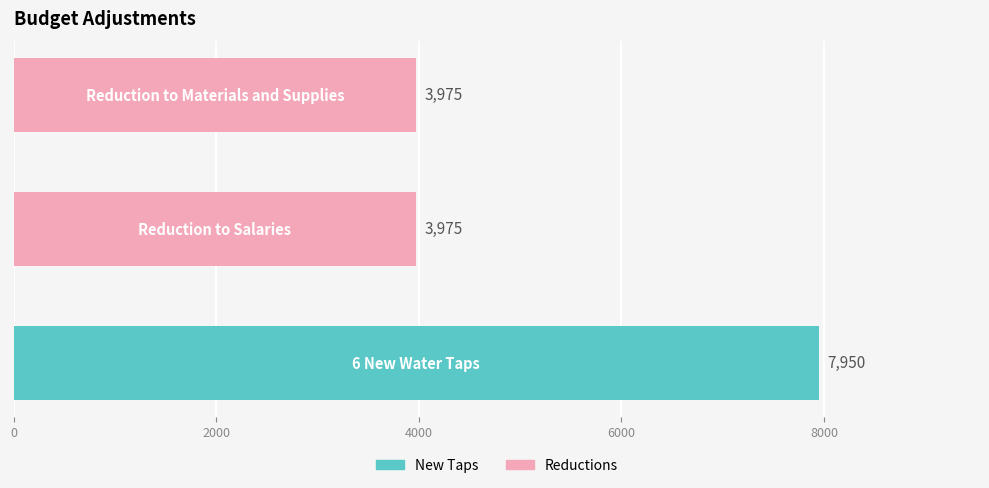

What is the difference between the maximum and minimum values?

3975